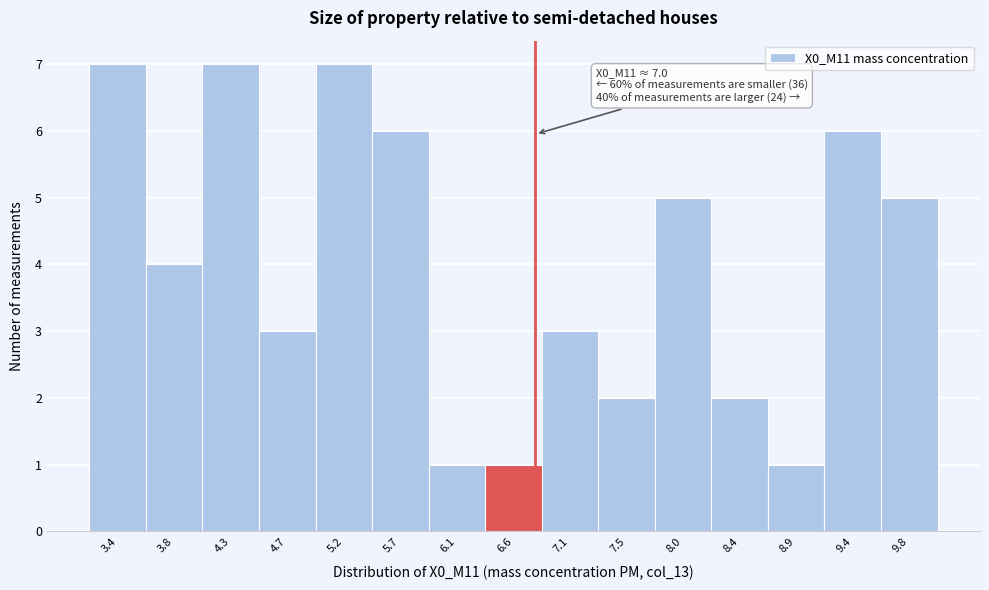

Reading left to right, what are all the values shown in this chart?

3.4=7	3.8=4	4.3=7	4.7=3	5.2=7	5.7=6	6.1=1	6.6=1	7.1=3	7.5=2	8.0=5	8.4=2	8.9=1	9.4=6	9.8=5